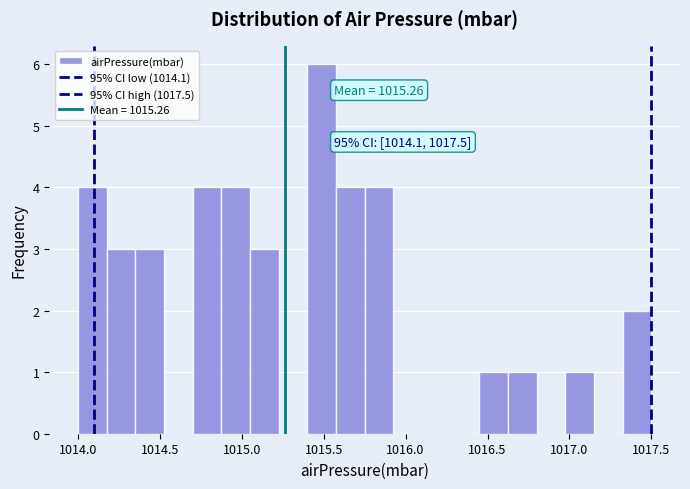

Read against the x-axis, roughly where is the centre of the tallest bar?

1015.50